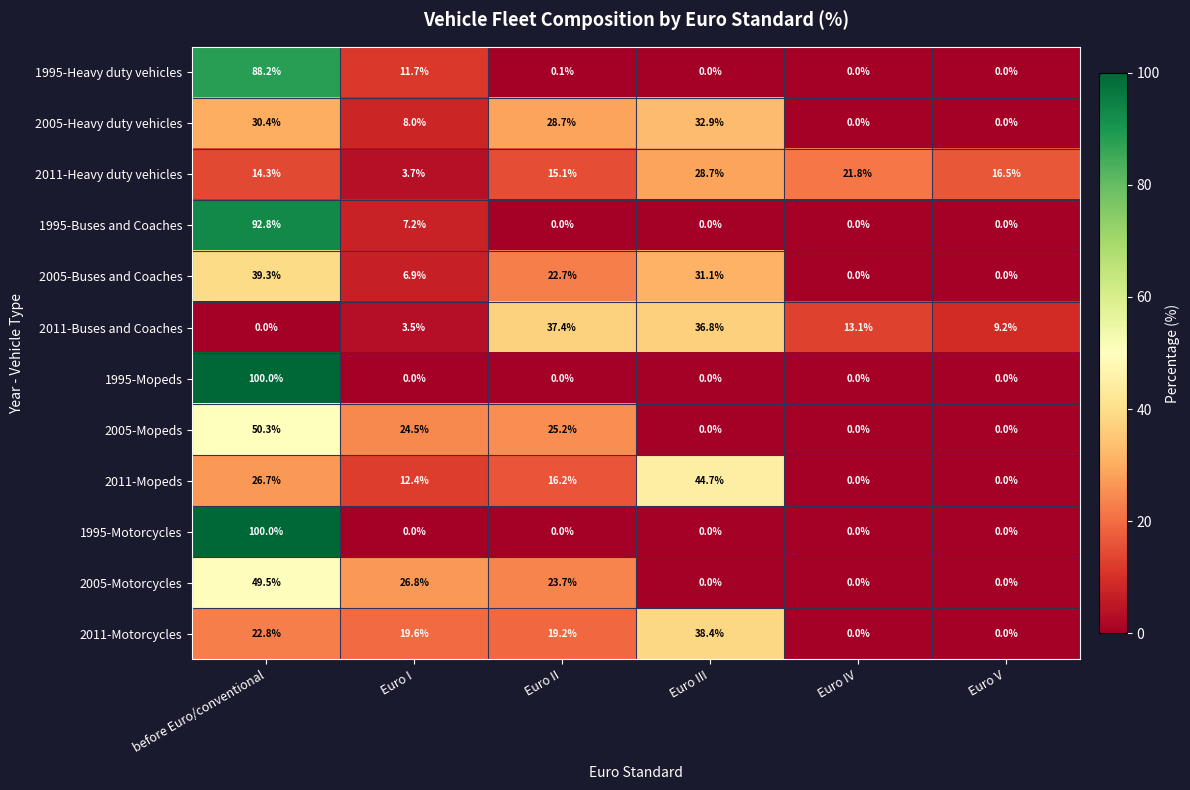

Between Euro I and Euro III, which series saw the biggest shift?

2011-Buses and Coaches